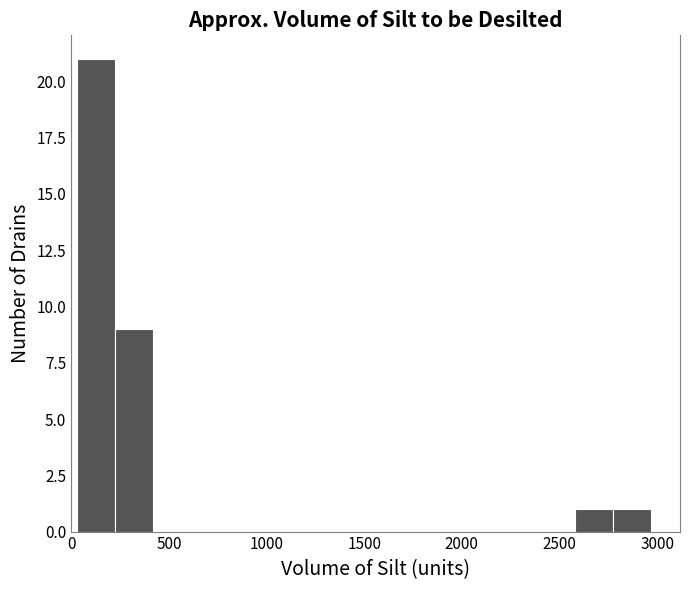

Around what value on the x-axis is the tallest bar? Give the approximate position of its centre, as read against the axis.

150